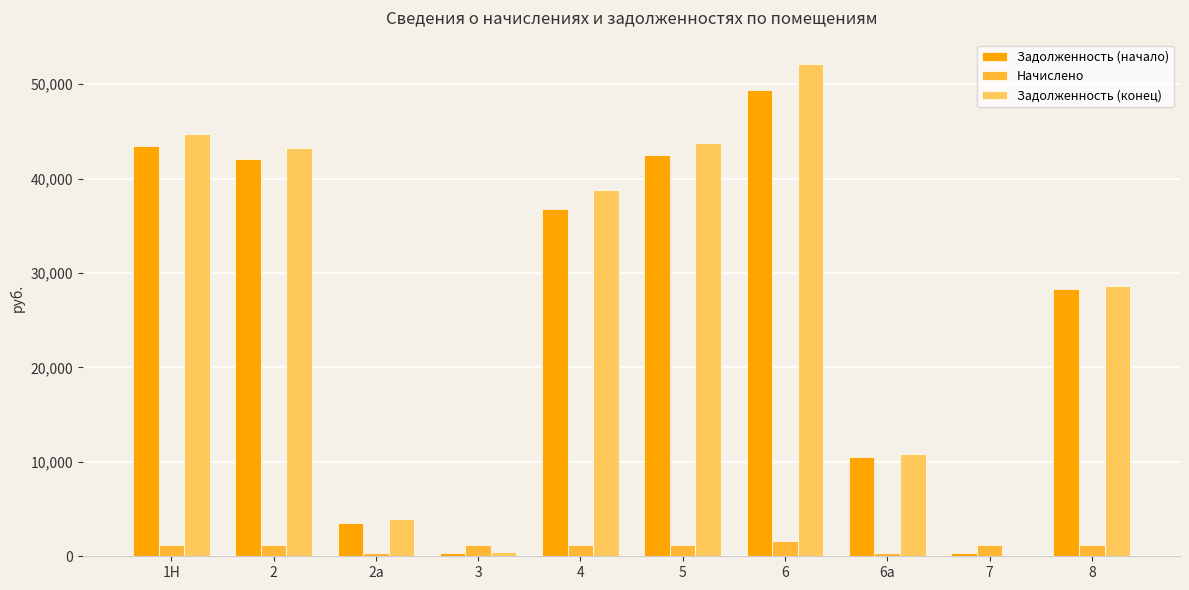

What is the sum of all Задолженность (конец) values?

266460.7